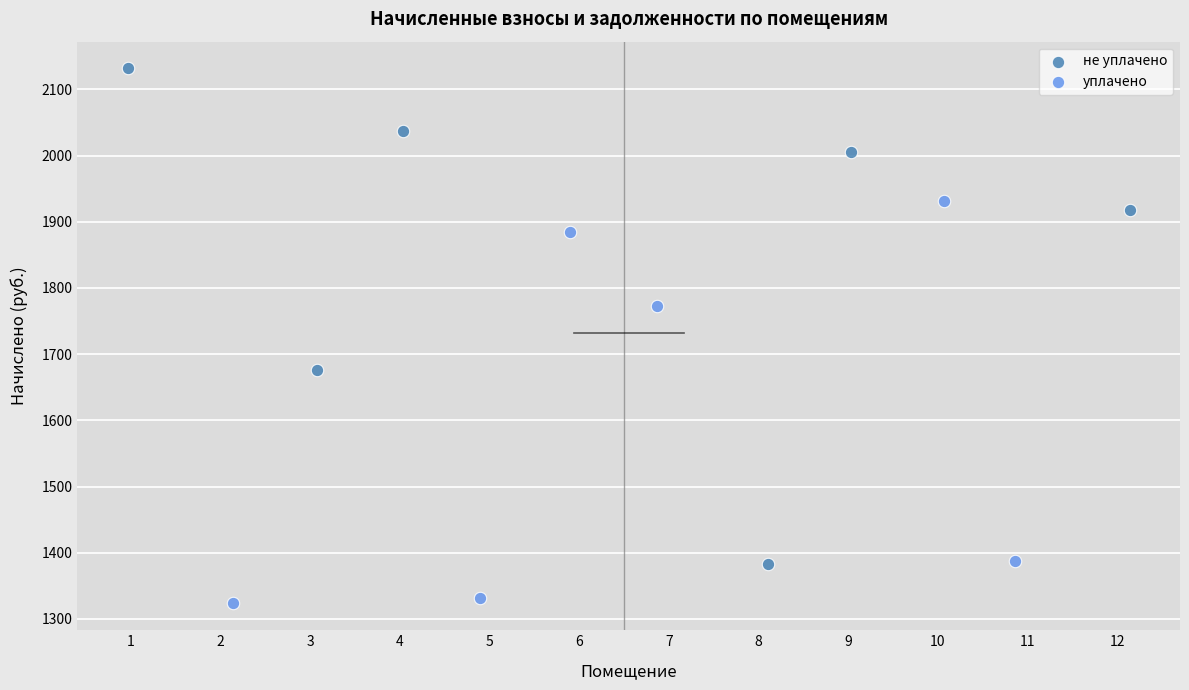

Which series has the widest spread of Y values?

не уплачено